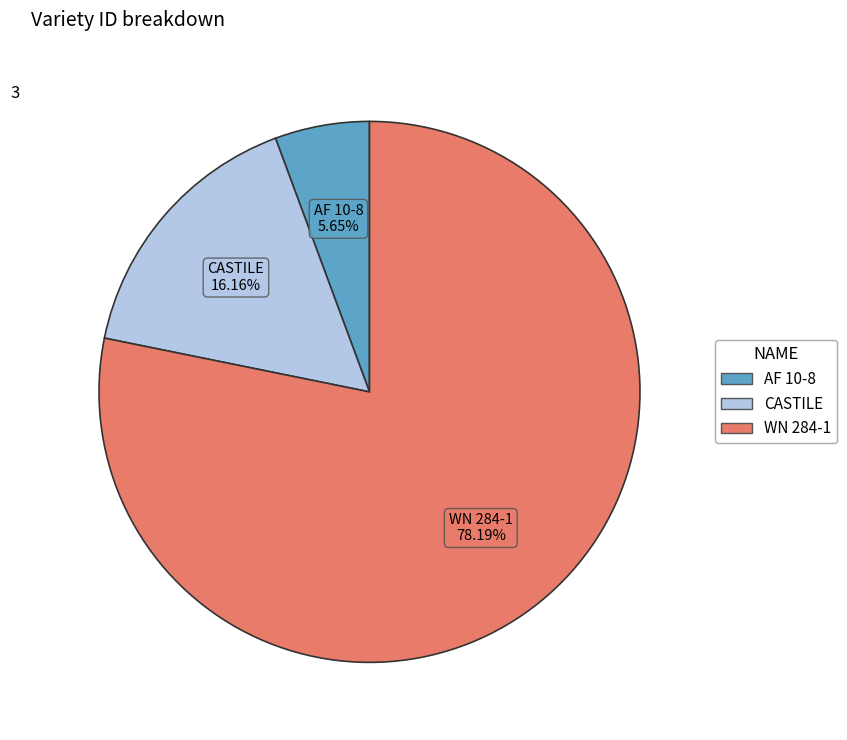

Rank the categories by value from highest to lowest.

WN 284-1, CASTILE, AF 10-8